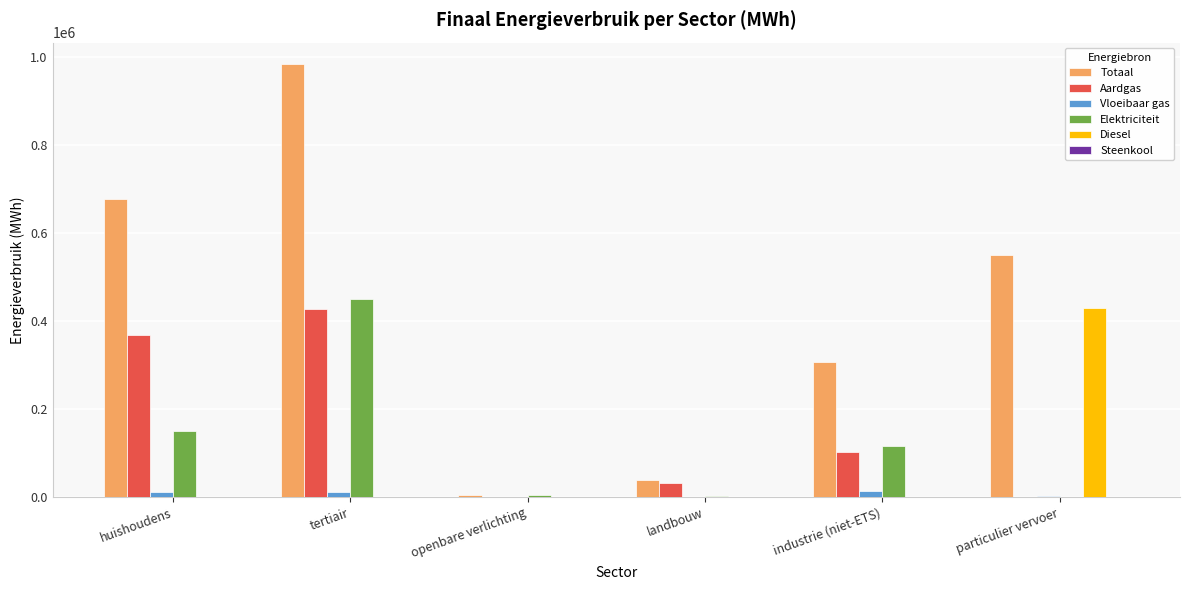

How many data points in Diesel are above 0?

1